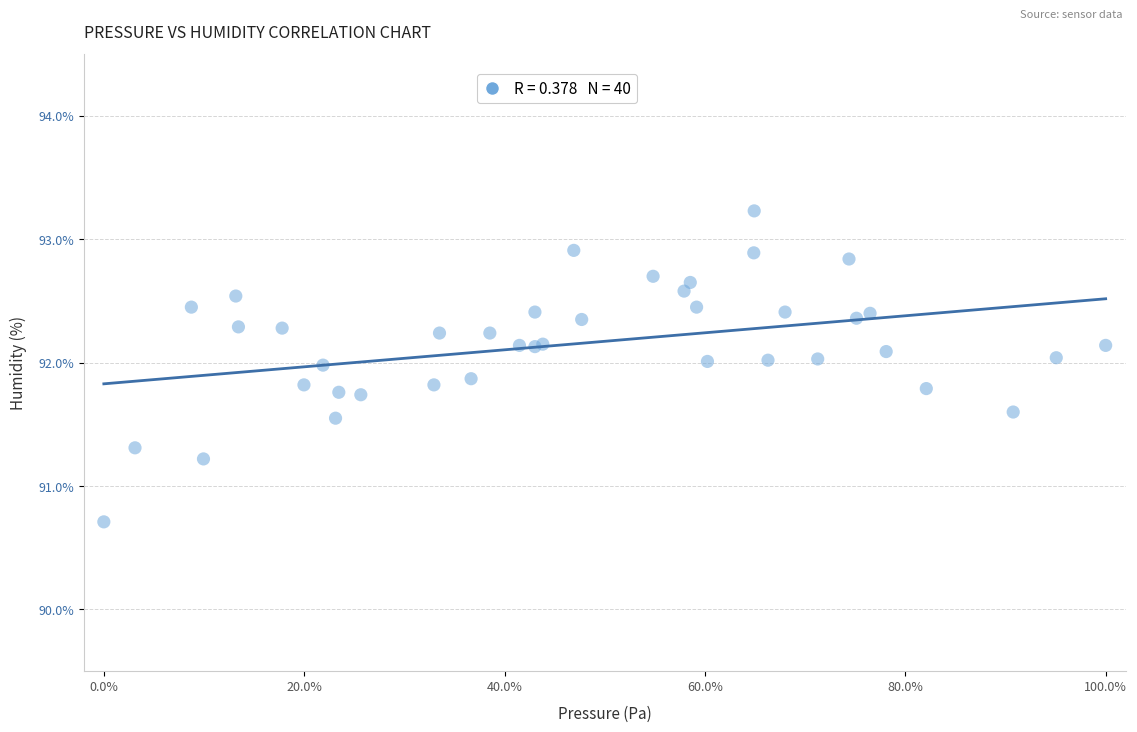

What Y value in the scatter plot is closest to 91?

91.2